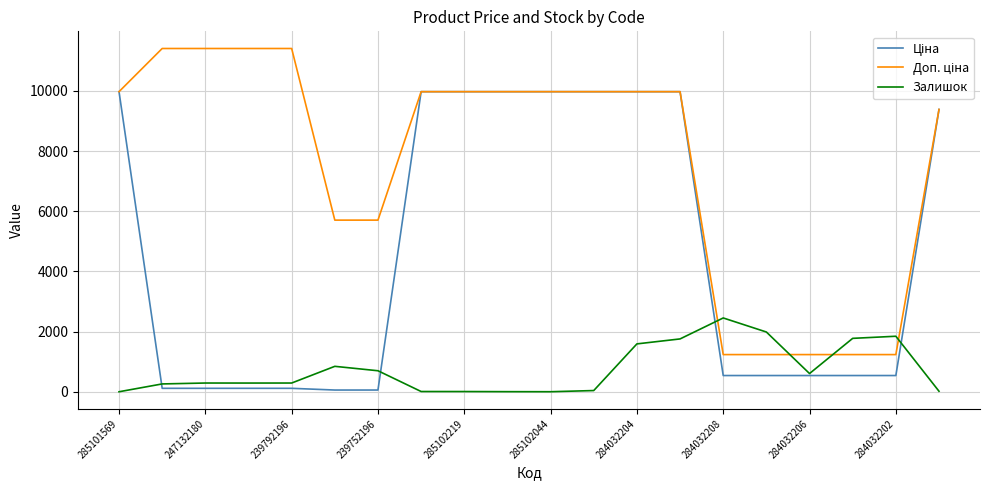

What is the greatest value displayed?

11410.0